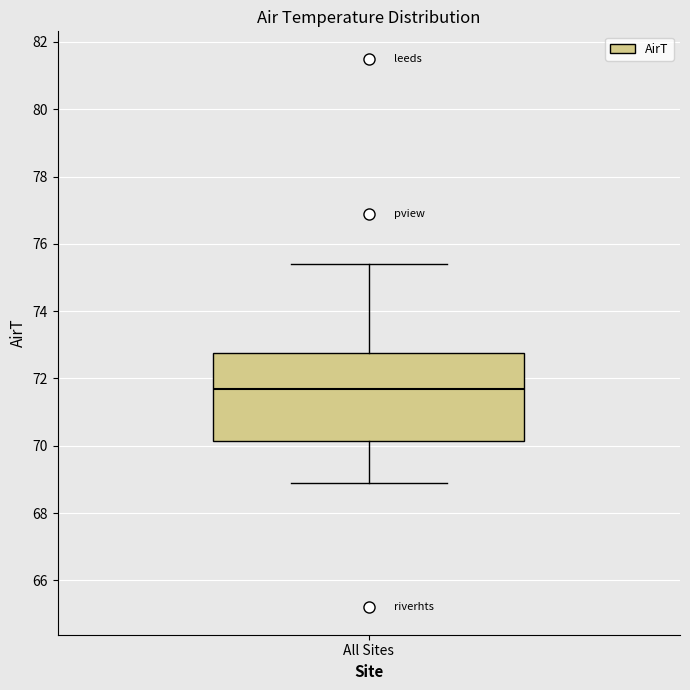

Where is the upper edge of the box for All Sites on the y-axis? The values are not printed on the chart, so give them approximately, as read against the axis.

72.8